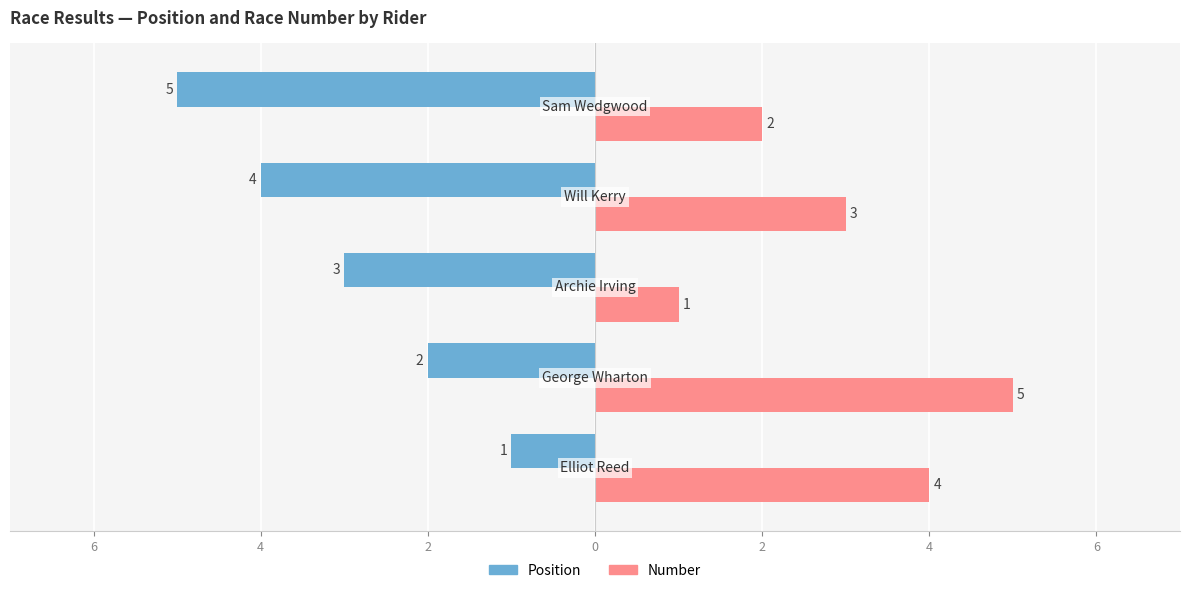

What are all the series names shown in the legend?

Position, Number